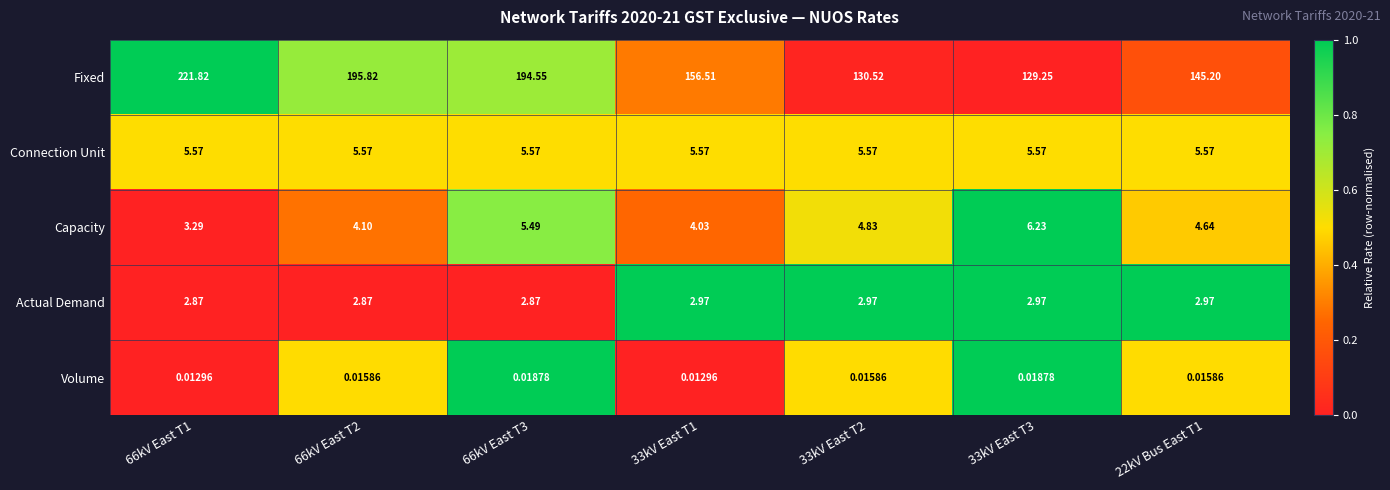

Rank the series by their maximum value, from highest to lowest.

Fixed, Capacity, Connection Unit, Actual Demand, Volume